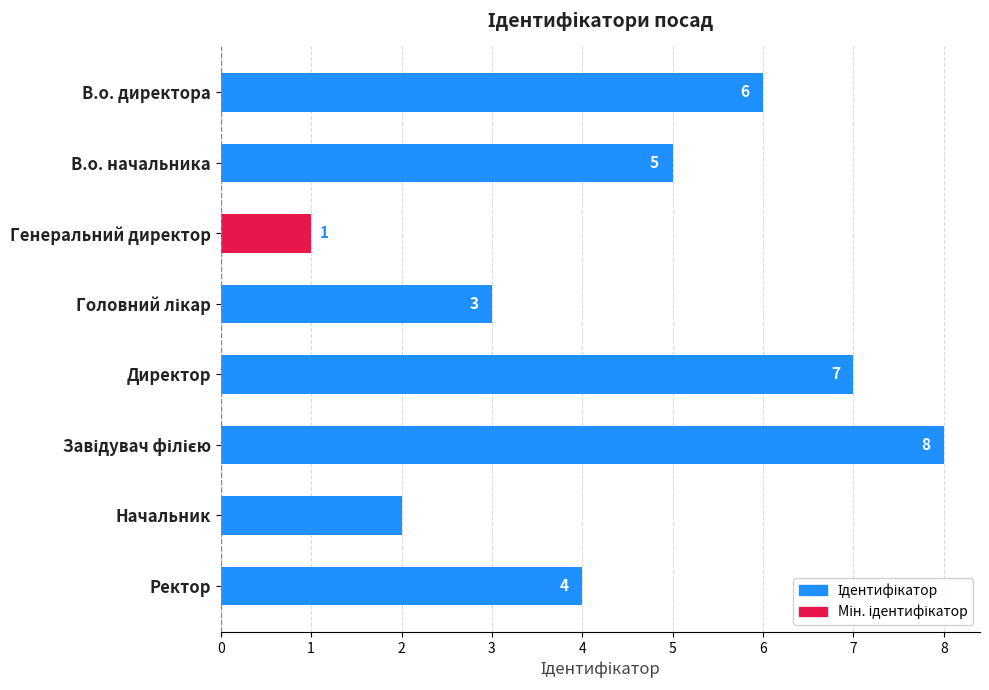

The value at Директор is 7. True or false?

True